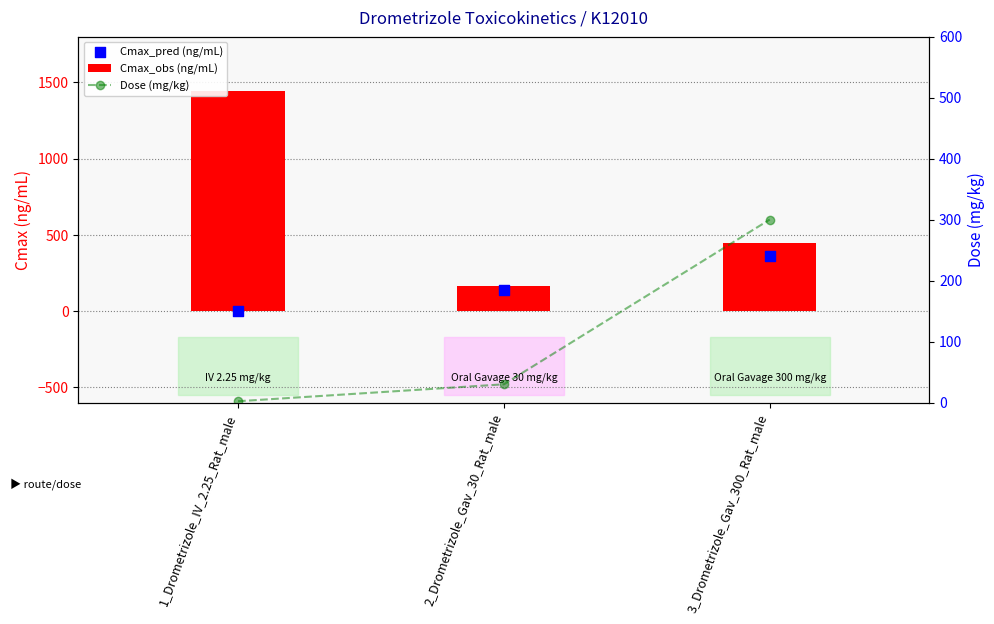

At which category is the sum across all series the highest?

1_Drometrizole_IV_2.25_Rat_male